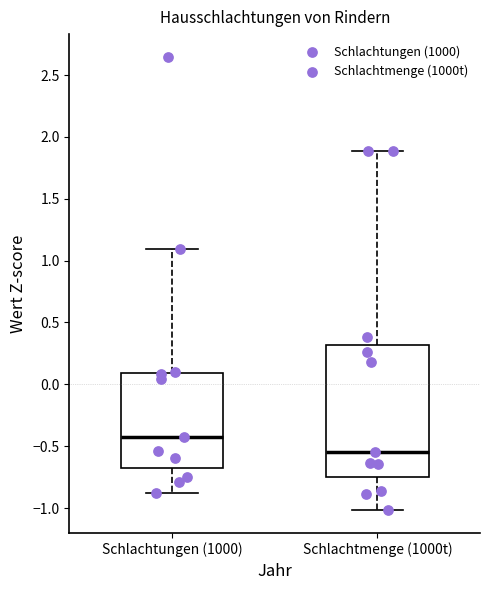

Comparing the boxes themselves (not the whiskers), which one is the tallest?

Schlachtmenge (1000t)